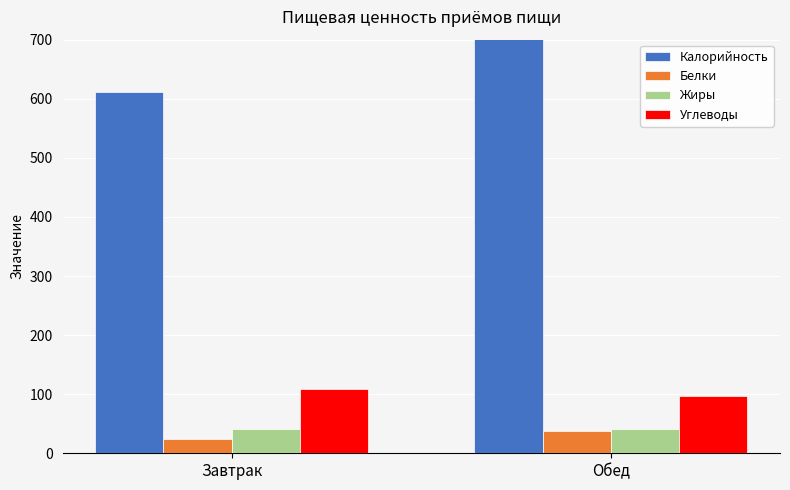

What is the label of the 1st bar from the left?

Завтрак